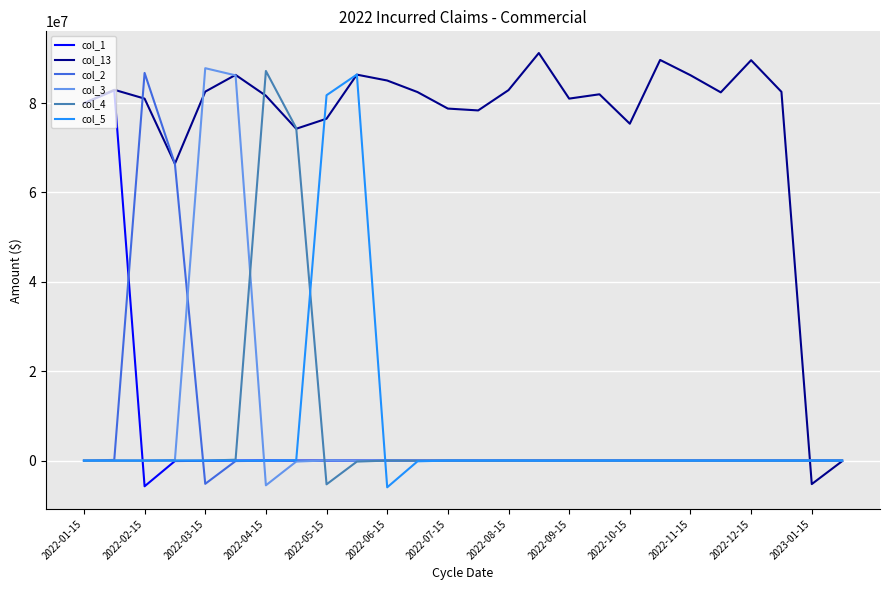

What is the difference between the maximum and minimum values in the col_5 series?

92346023.8